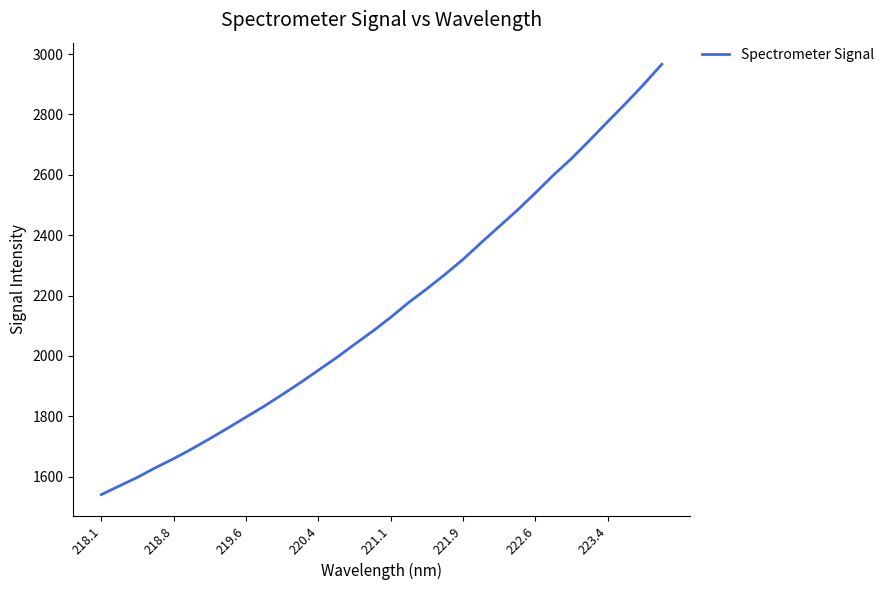

Count the number of values greater than 2128.

16